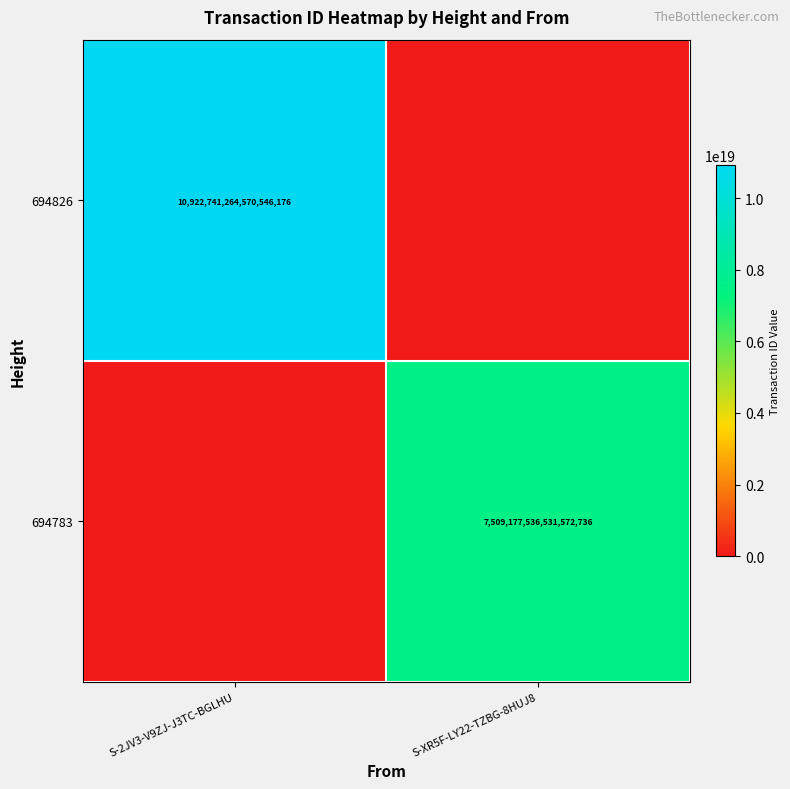

Is it true that 694826 equals 10922741264570546176 at S-2JV3-V9ZJ-J3TC-BGLHU?

True